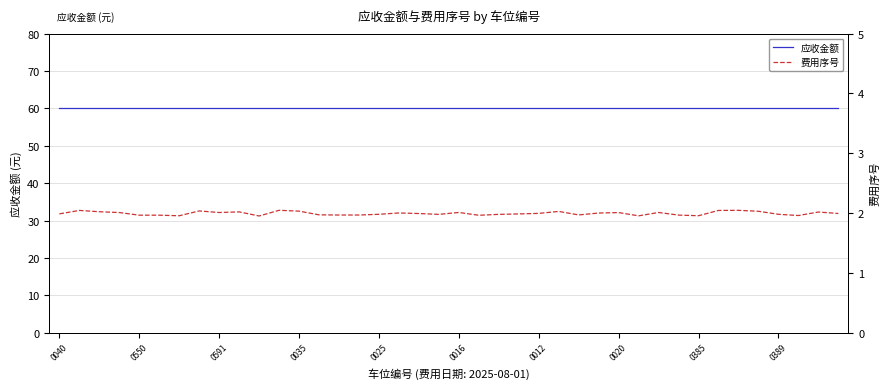

True or false: 应收金额 has more than 0 points higher than both neighbors.

False